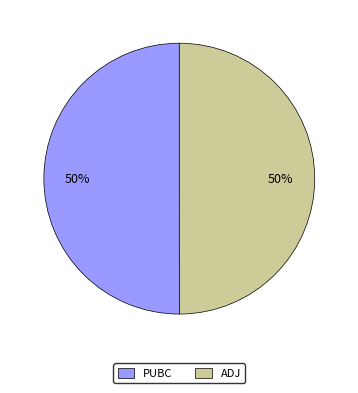

What is the ratio of the value at ADJ to the value at PUBC?

1.0